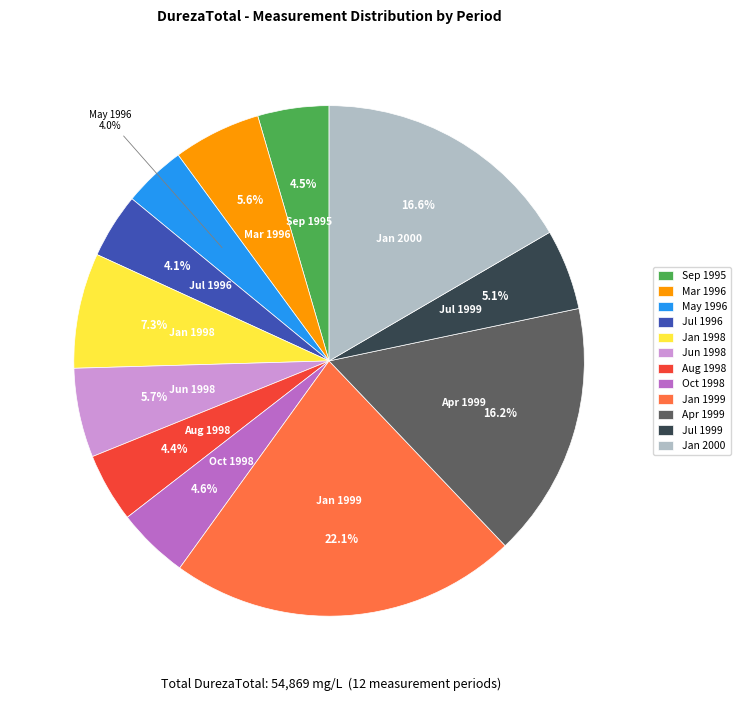

Does Oct 1998 represent more than half of the total?

No